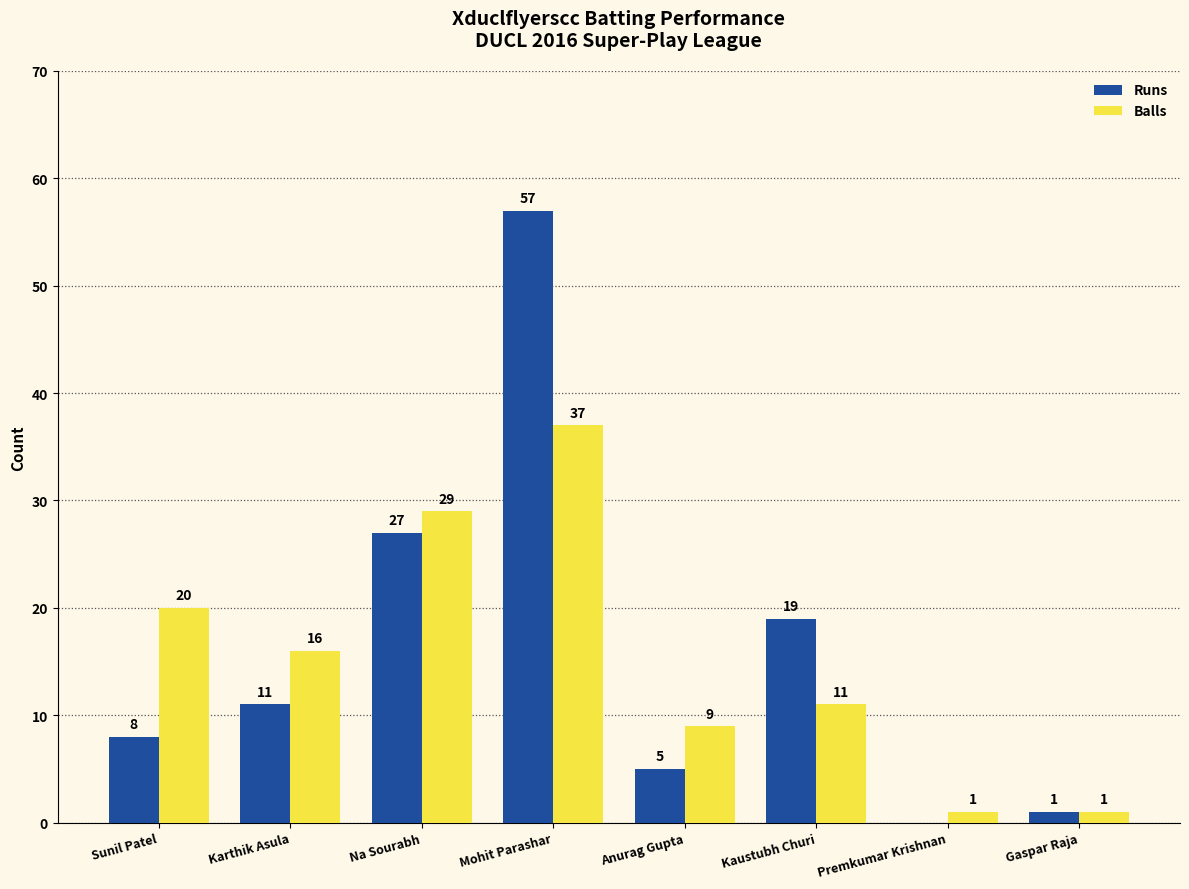

Count the number of data series in this chart.

2